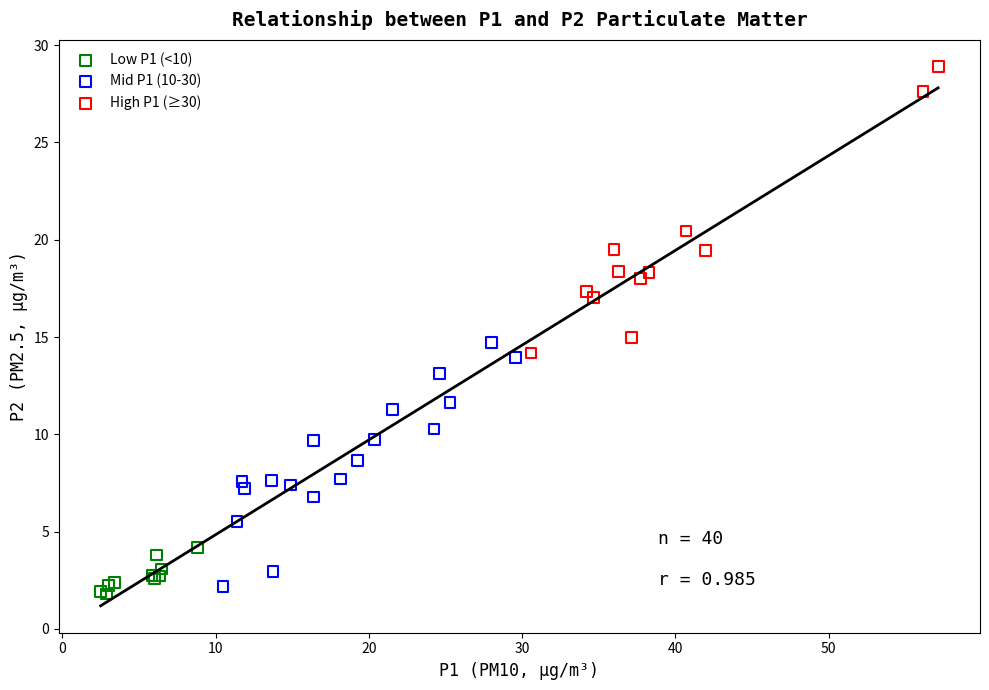

What are all the series names shown in the legend?

Low P1 (<10), Mid P1 (10-30), High P1 (≥30)